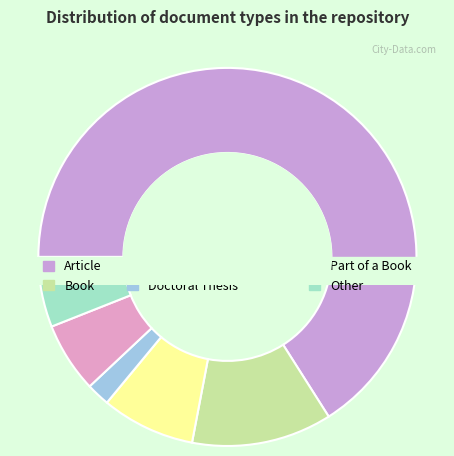

What is the ratio of the value at Part of a Book to the value at Article?

0.1